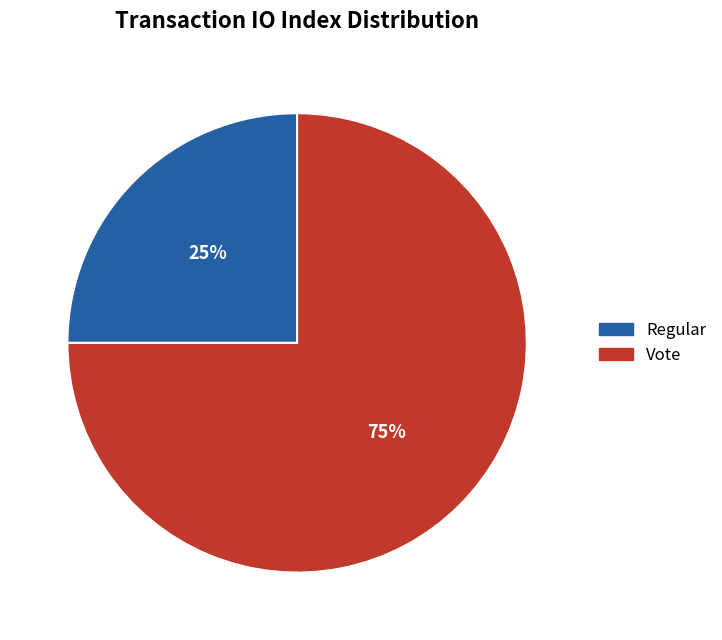

Does Vote represent more than half of the total?

Yes